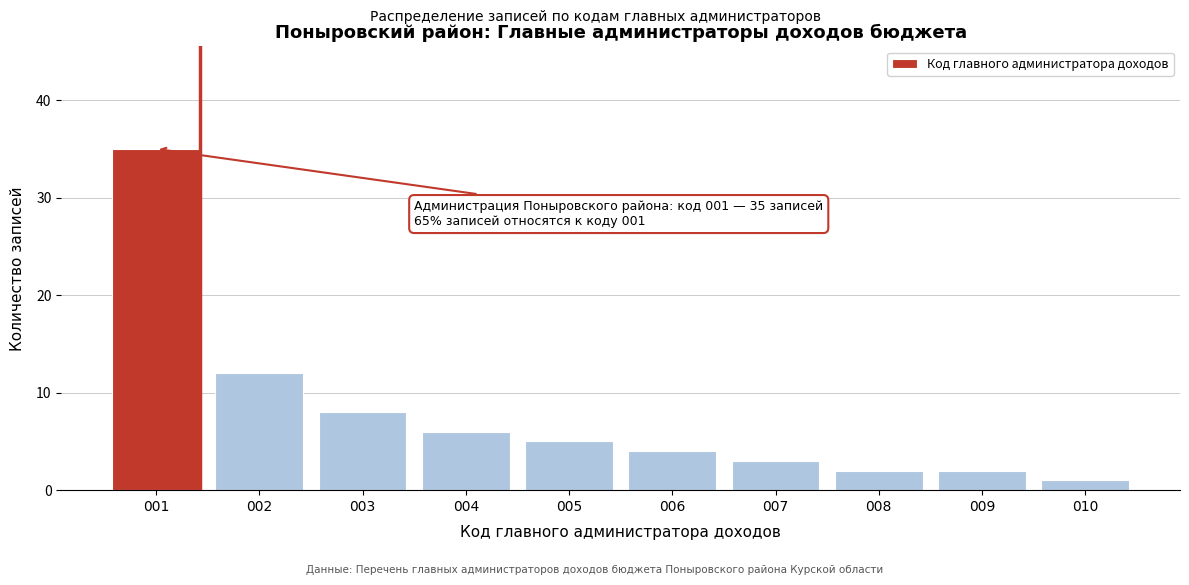

Reading left to right, list all the values displayed in this chart.

35	12	8	6	5	4	3	2	2	1